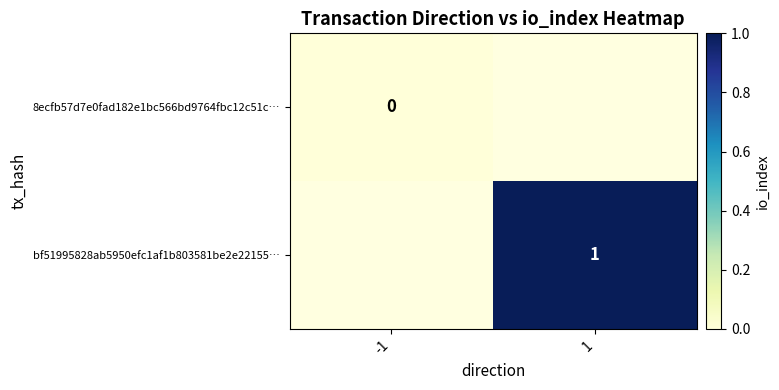

Rank the series at -1 from highest to lowest value.

8ecfb57d7e0fad182e1bc566bd9764fbc12c51c…, bf51995828ab5950efc1af1b803581be2e22155…